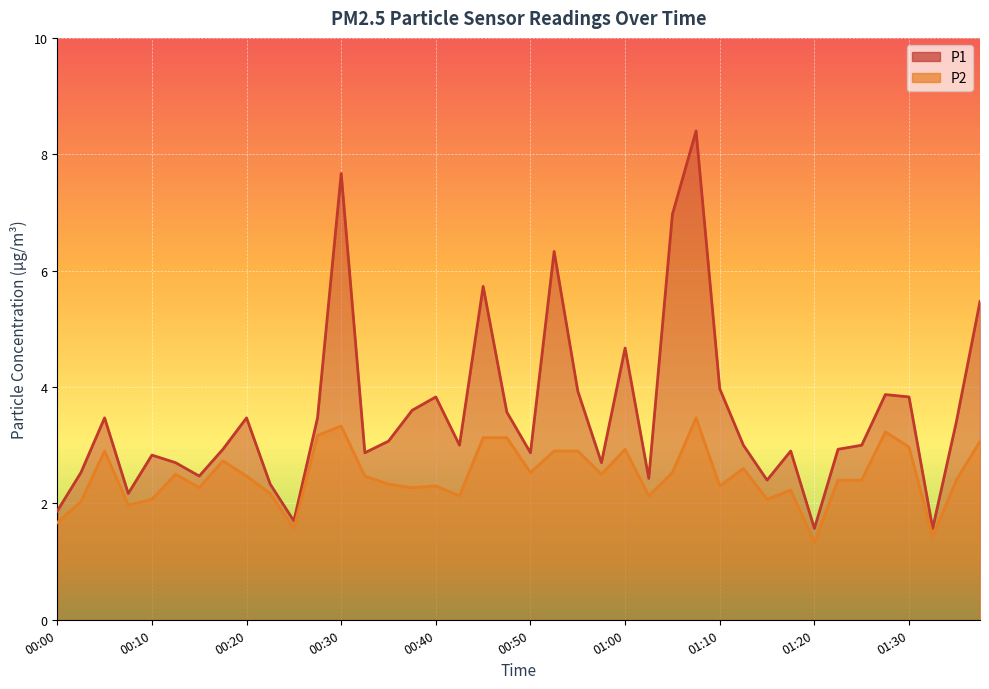

What is the value of the P2 point at the 31st from the left?

2.1